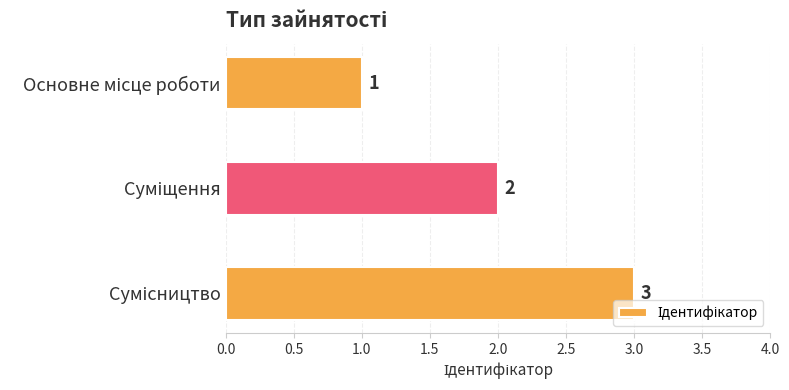

What is the sum of all values?

6